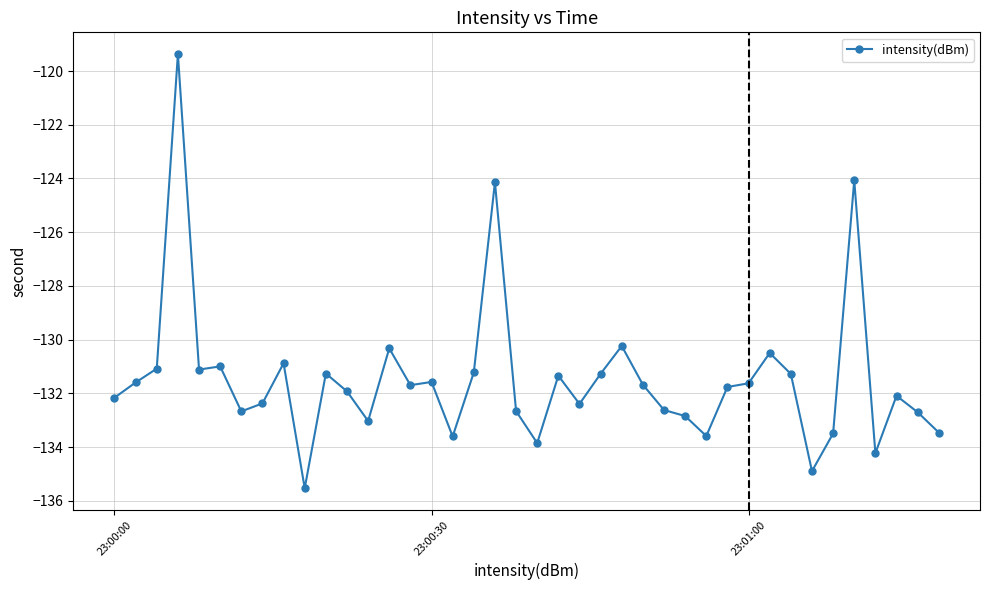

What is the value of the 37th point from the left?

-134.2